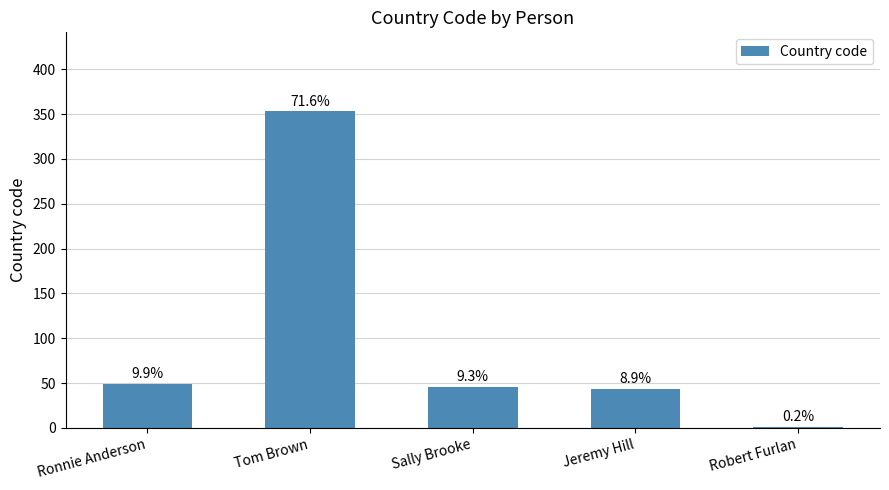

What is the difference between the maximum and minimum values?

352